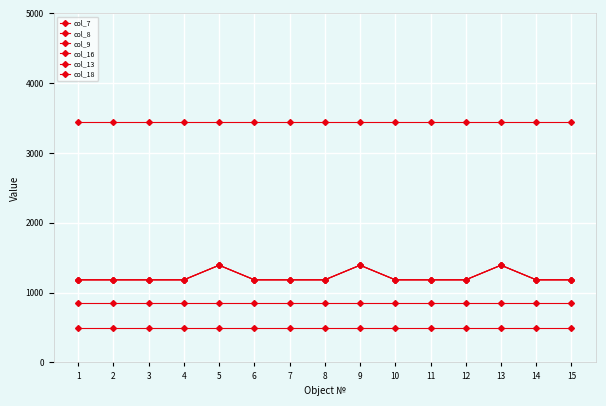

Is this an area chart (filled region under the line)?

No